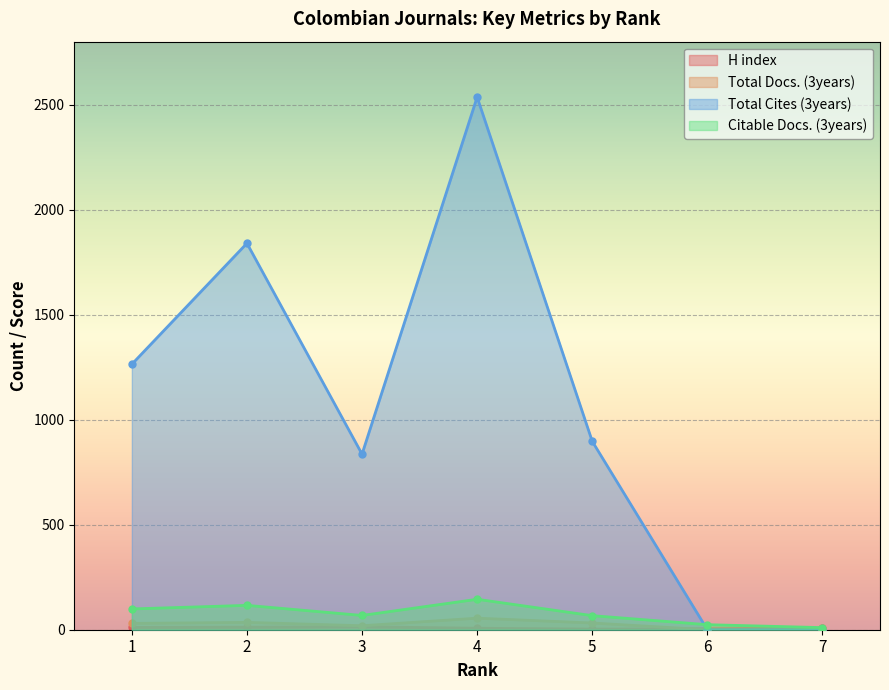

True or false: H index has a value of 6 at 7.

True